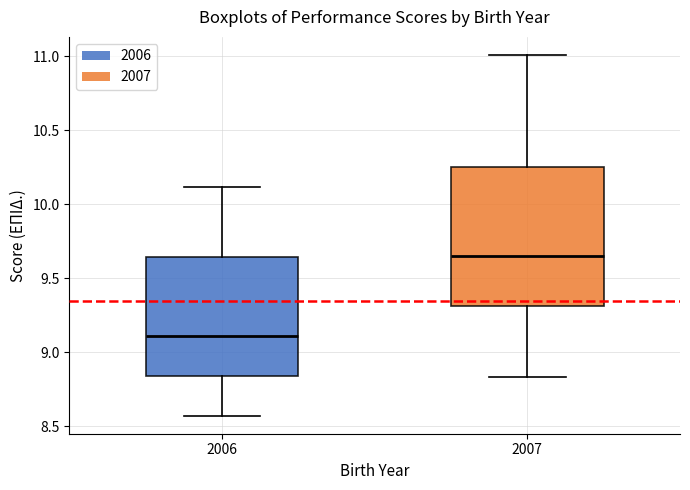

Comparing the boxes themselves (not the whiskers), which one is the tallest?

2007